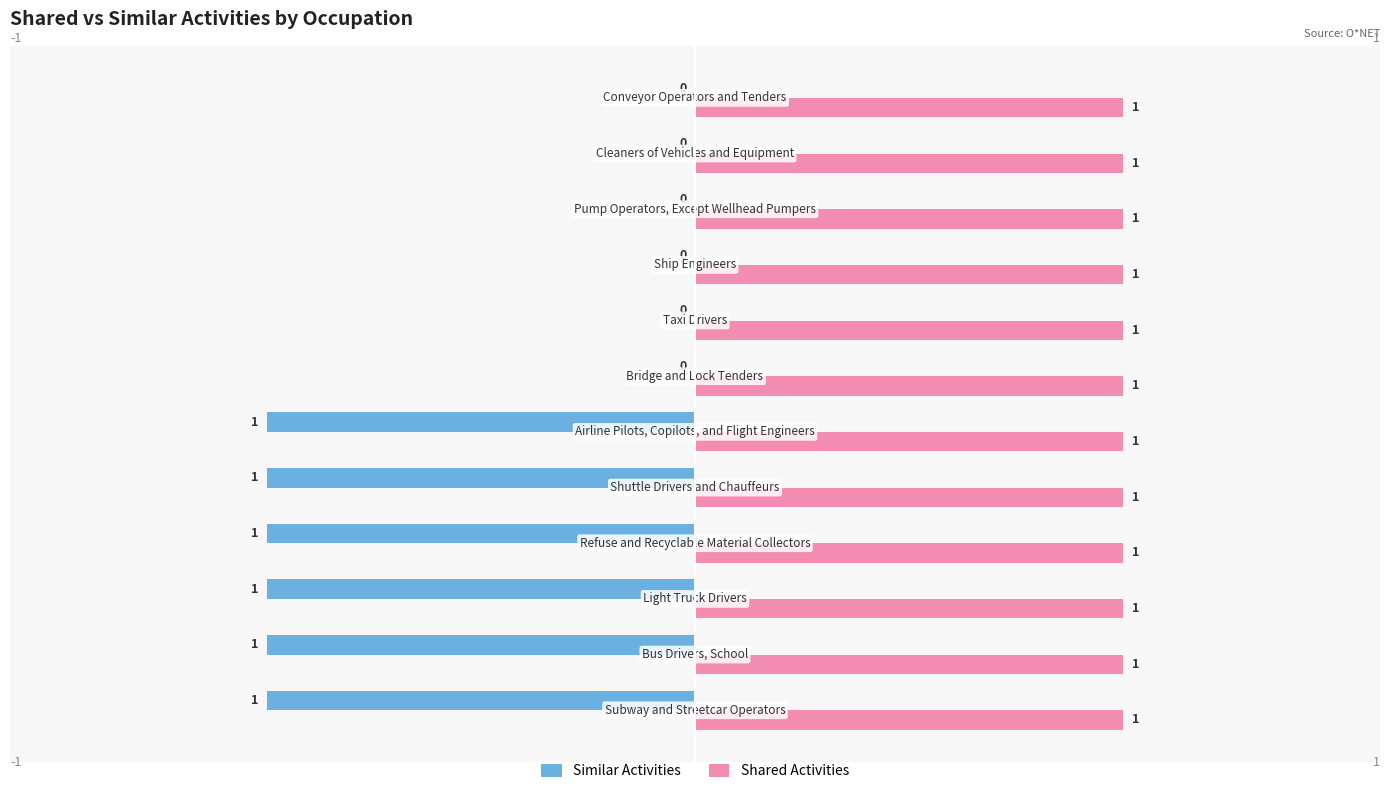

Which series has the largest range (max minus min)?

Similar Activities